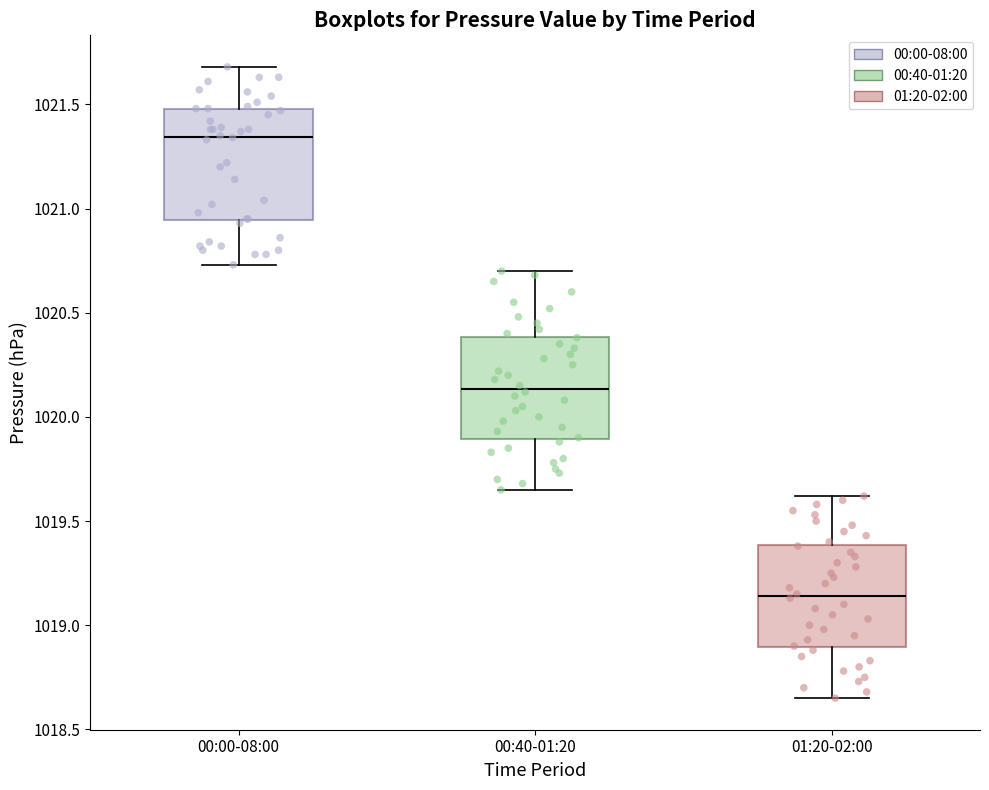

Reading left to right, read every box against the y-axis: the position of its median line, the range the box covers, and the ends of its whiskers. The values are not printed on the chart, so give them approximately, as read against the axis.

00:00-08:00: median 1021.35, box 1020.95 to 1021.50, whiskers 1020.75 to 1021.70
00:40-01:20: median 1020.15, box 1019.90 to 1020.40, whiskers 1019.65 to 1020.70
01:20-02:00: median 1019.15, box 1018.90 to 1019.40, whiskers 1018.65 to 1019.60